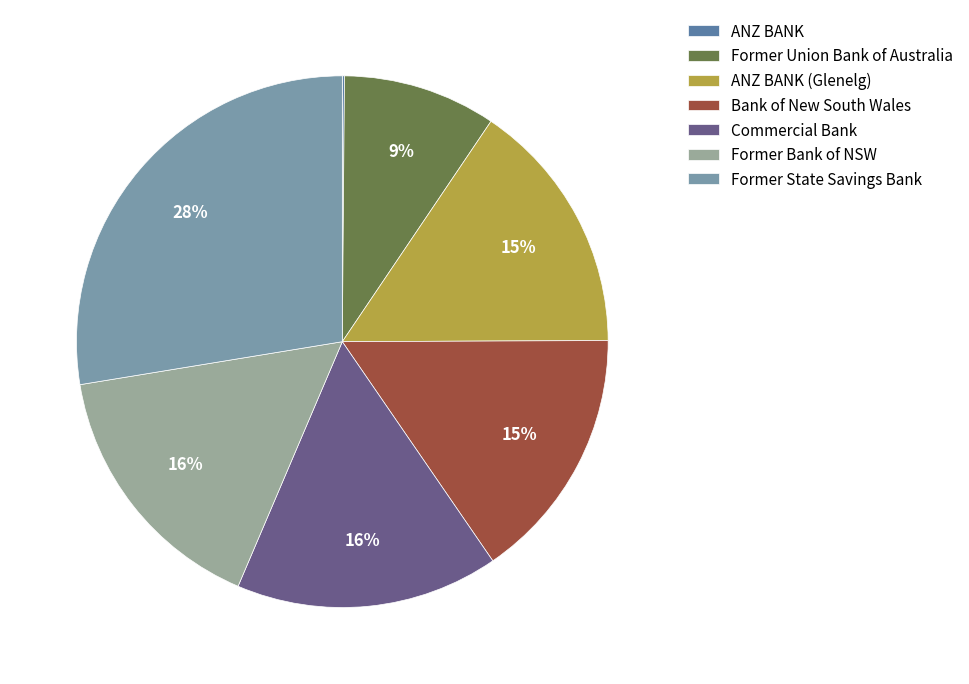

Combined, what portion of the pie is Commercial Bank and Bank of New South Wales?

31.5%